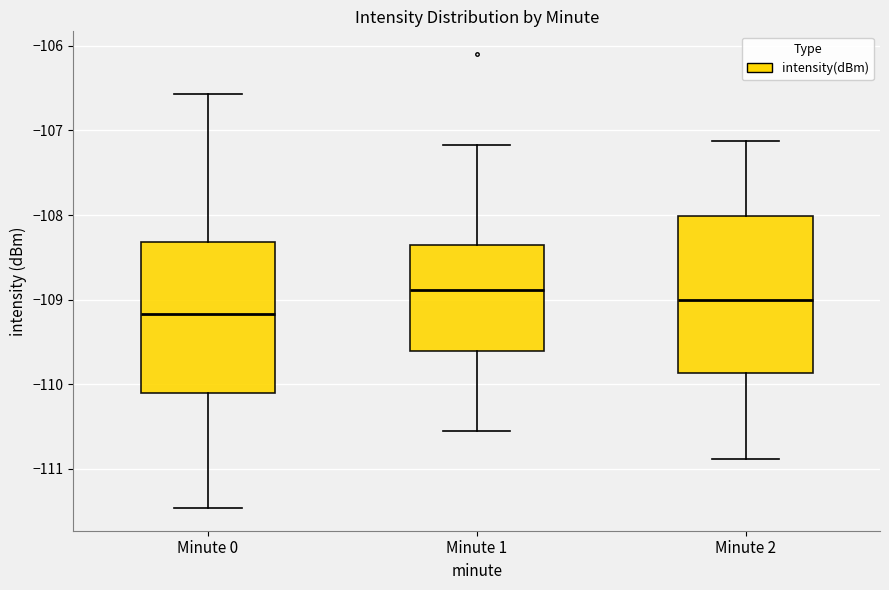

Reading left to right, read every box against the y-axis: the position of its median line, the range the box covers, and the ends of its whiskers. The values are not printed on the chart, so give them approximately, as read against the axis.

Minute 0: median -109.2, box -110.1 to -108.3, whiskers -111.5 to -106.6
Minute 1: median -108.9, box -109.6 to -108.4, whiskers -110.6 to -107.2
Minute 2: median -109.0, box -109.9 to -108.0, whiskers -110.9 to -107.1